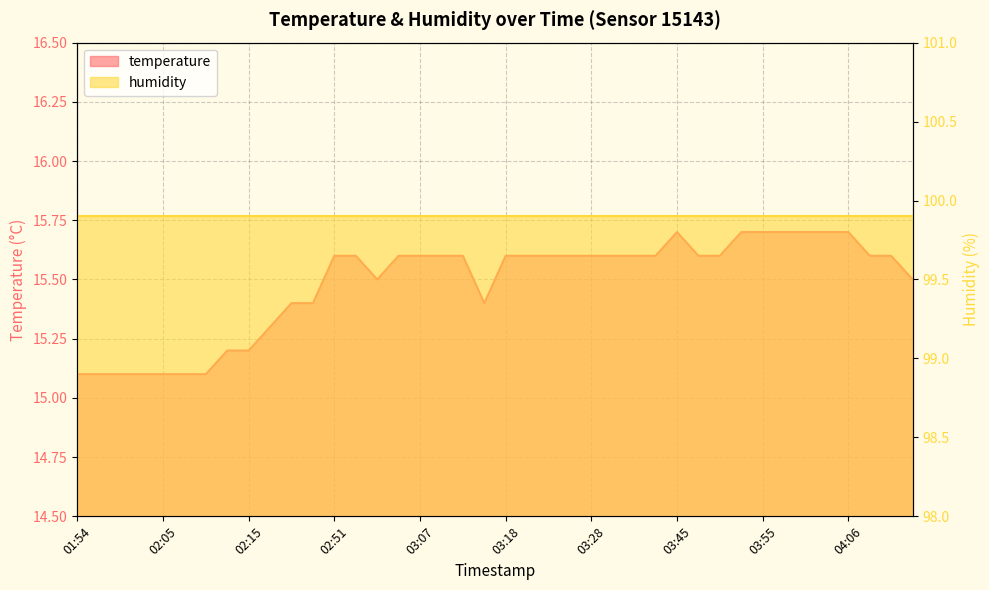

Approximately how many times larger is the value at 03:45 compared to 02:51?

1.0